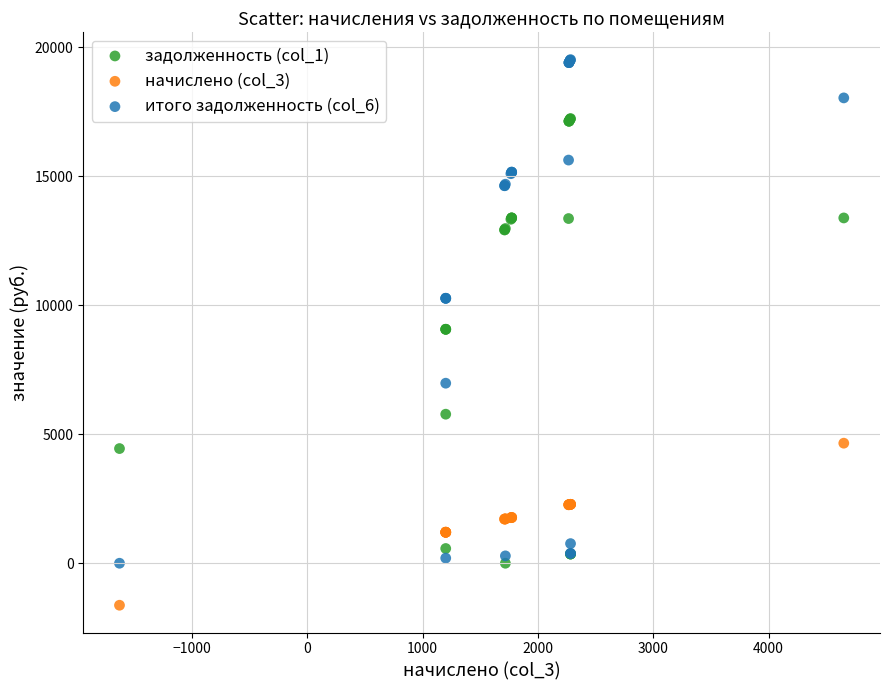

Which series reaches the maximum Y coordinate?

итого задолженность (col_6)